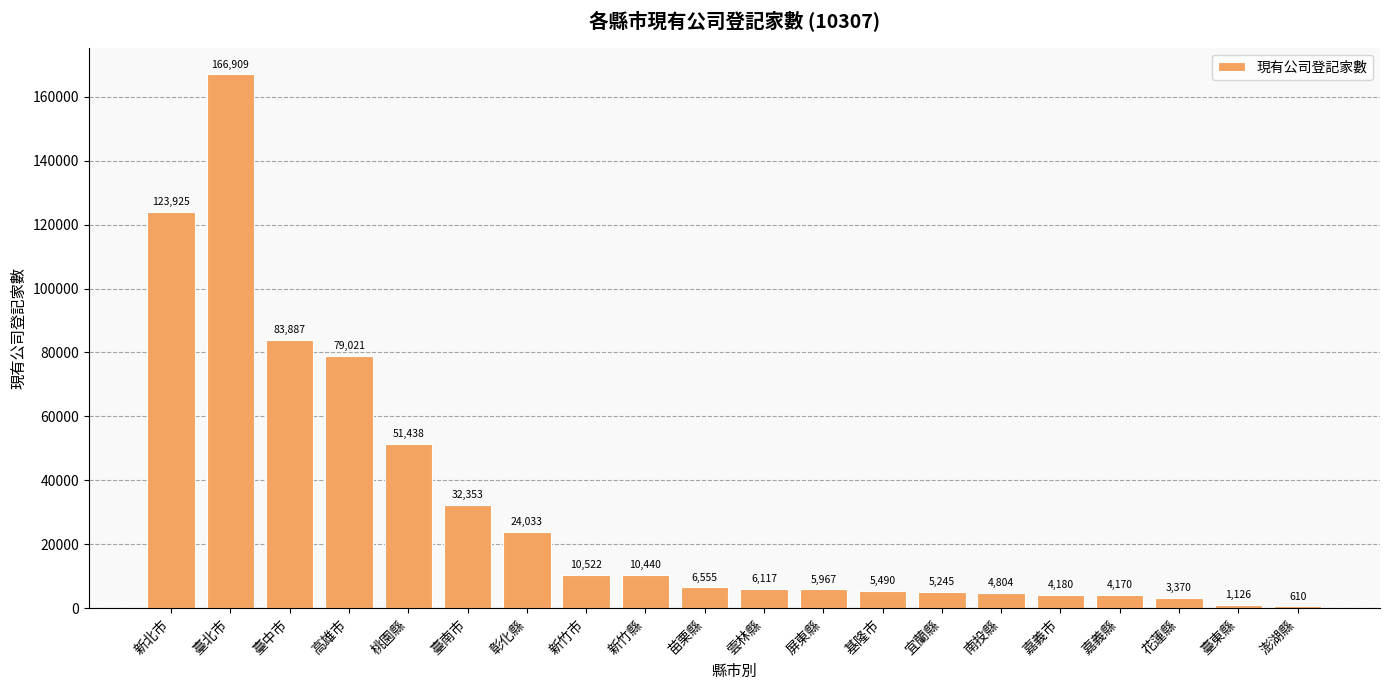

The chart shows a value of 51438 at 桃園縣. True or false?

True